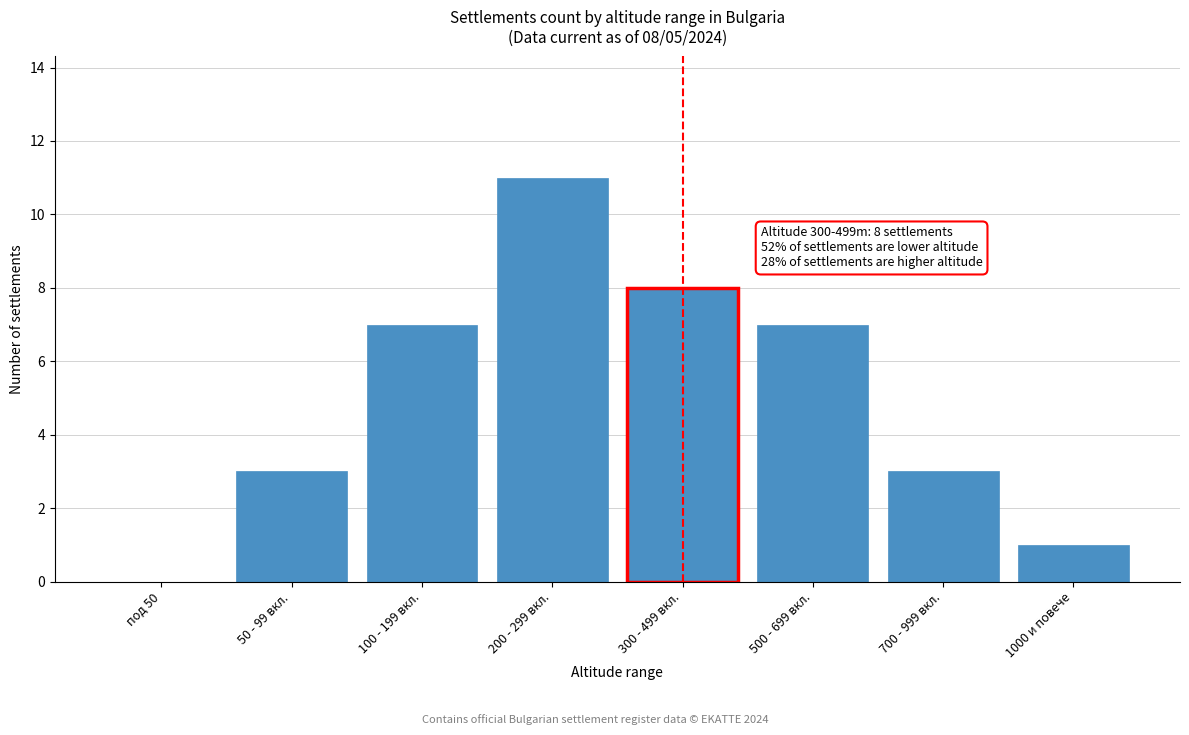

Reading right to left, extract all data points from this chart.

1000 и повече=1	700 - 999 вкл.=3	500 - 699 вкл.=7	300 - 499 вкл.=8	200 - 299 вкл.=11	100 - 199 вкл.=7	50 - 99 вкл.=3	под 50=0